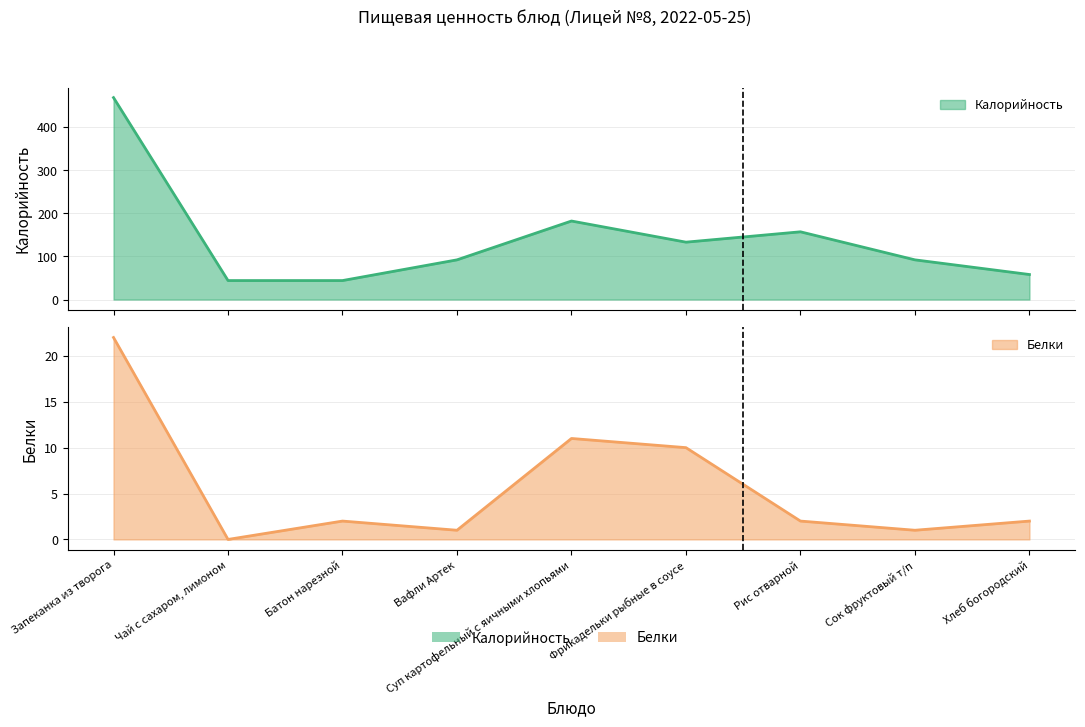

How many values in Белки are above zero?

8